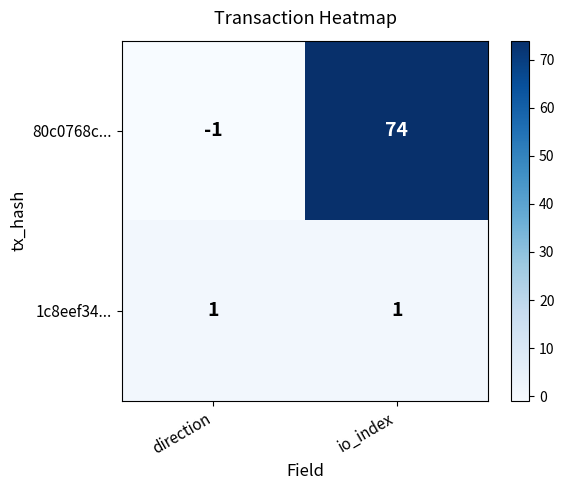

Where is 80c0768c... nearest to the value 36?

direction